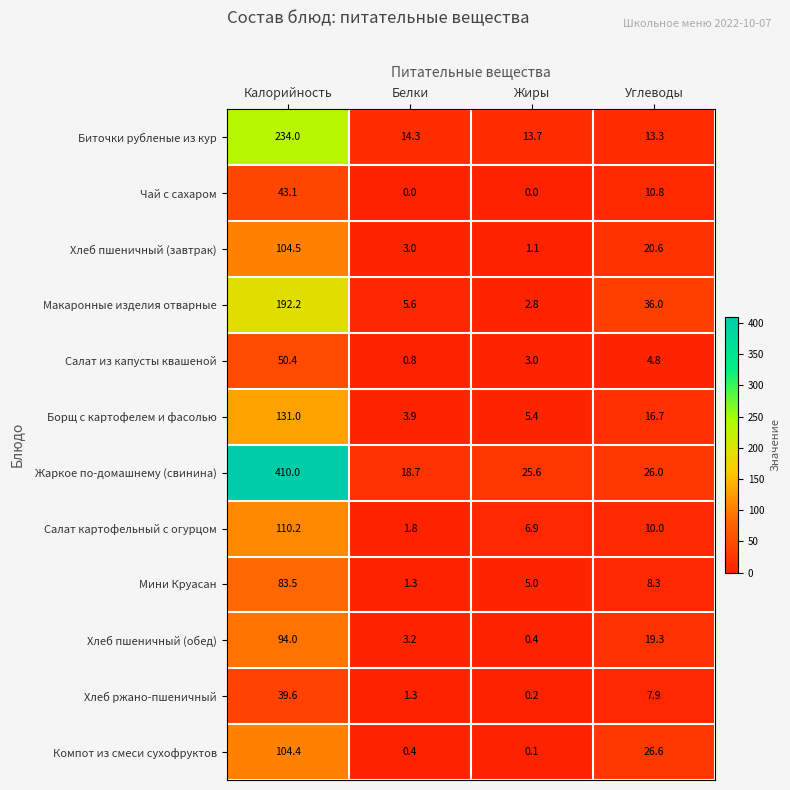

At which category is the sum across all series the highest?

Калорийность